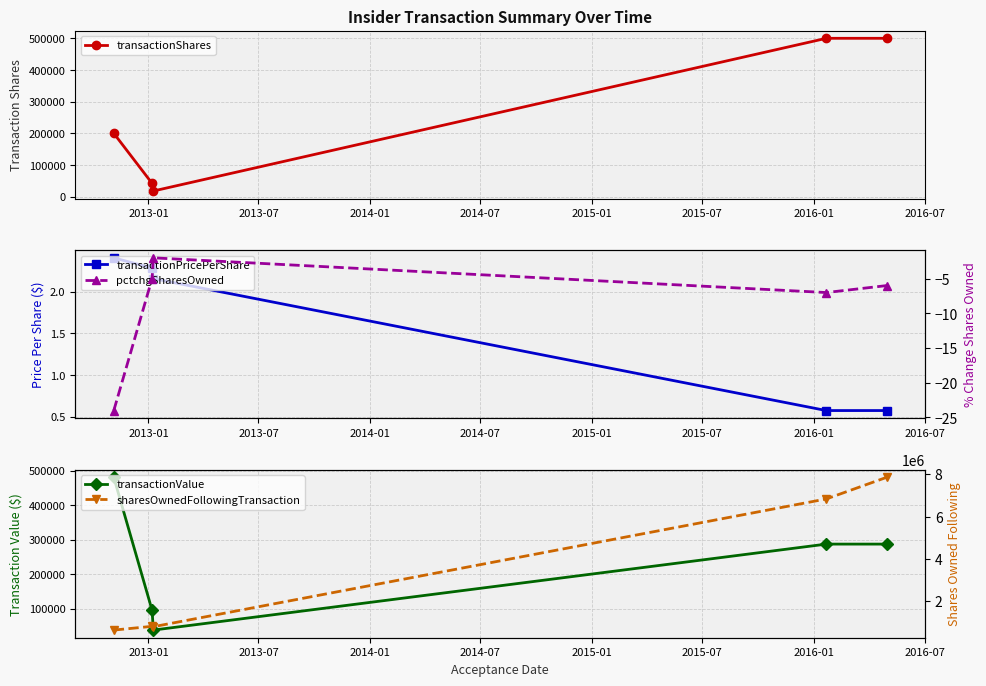

What is the value of the transactionShares point at the 4th from the left?

500000